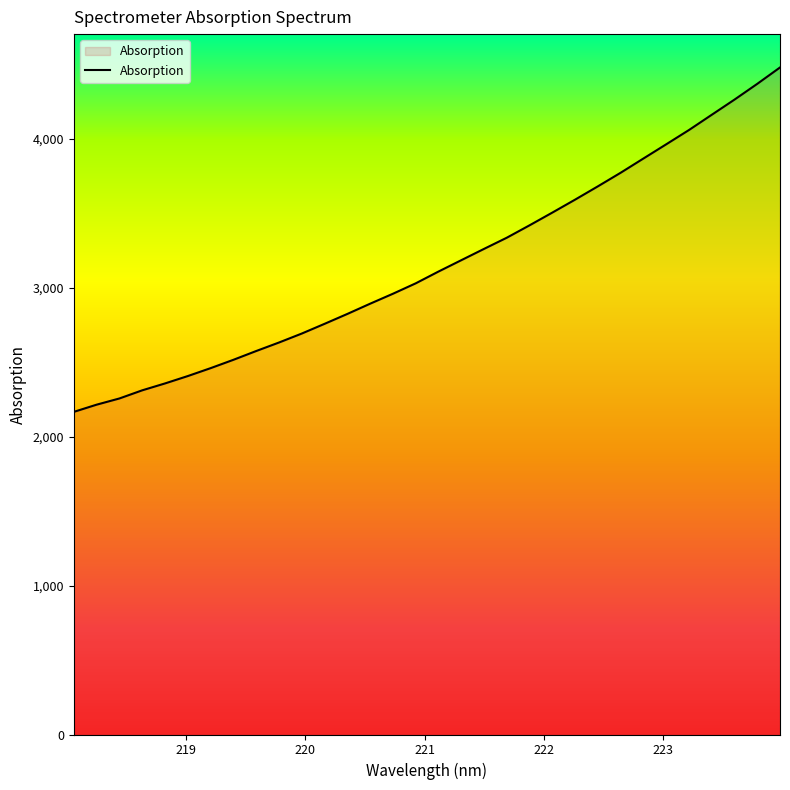

What is the greatest value displayed?

4478.9